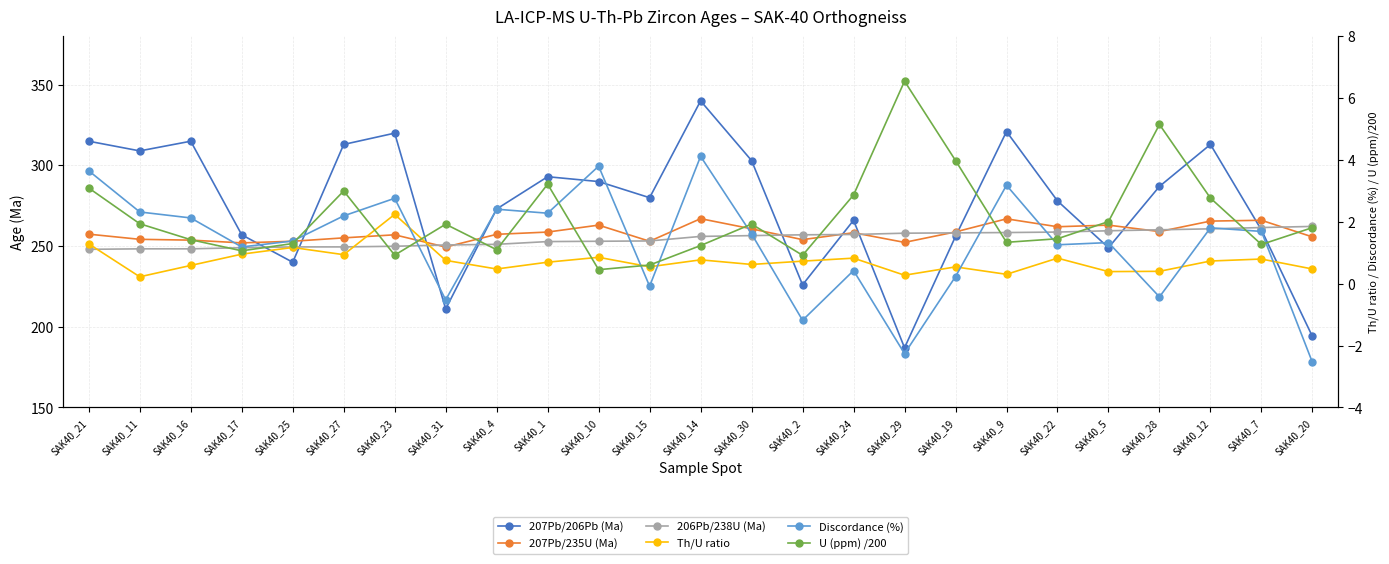

Where does the 207Pb/235U (Ma) series first go above 257?

SAK40_21